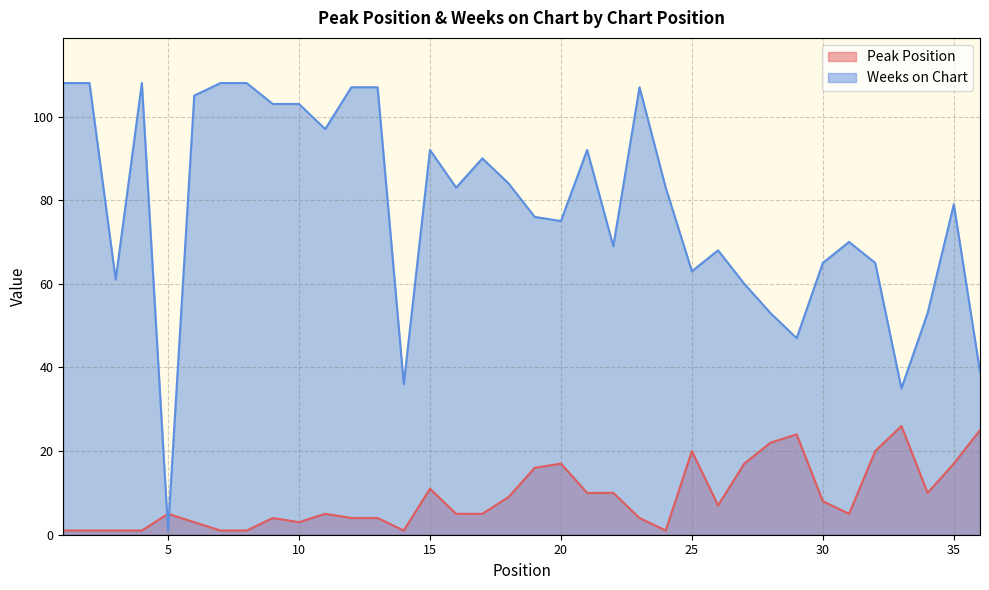

Which series has the largest range (max minus min)?

Weeks on Chart